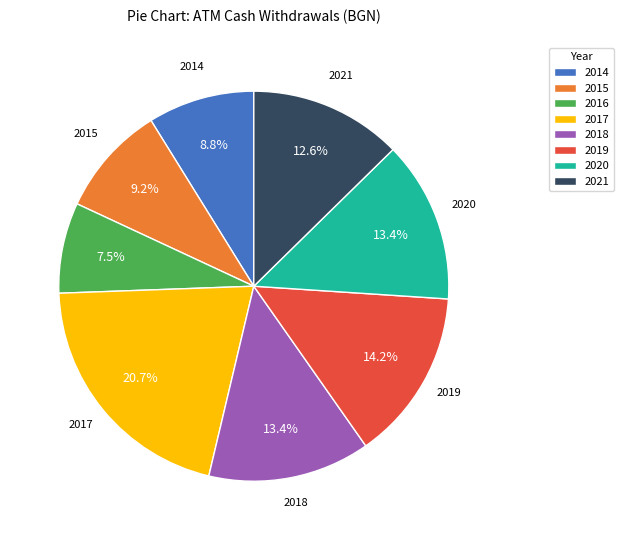

What portion of the pie excludes 2015?

90.8%